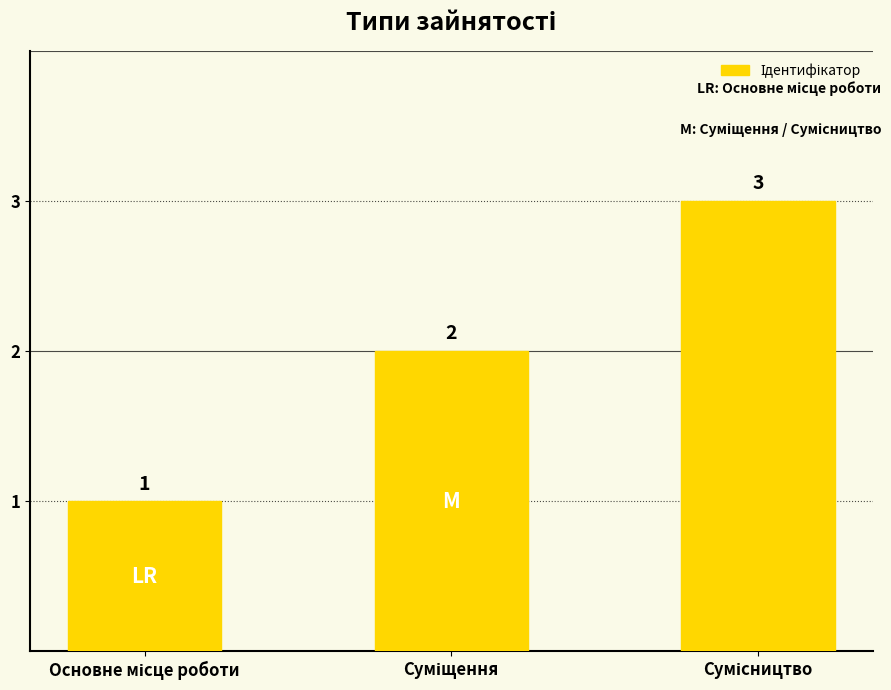

What is the difference between the maximum and minimum values?

2